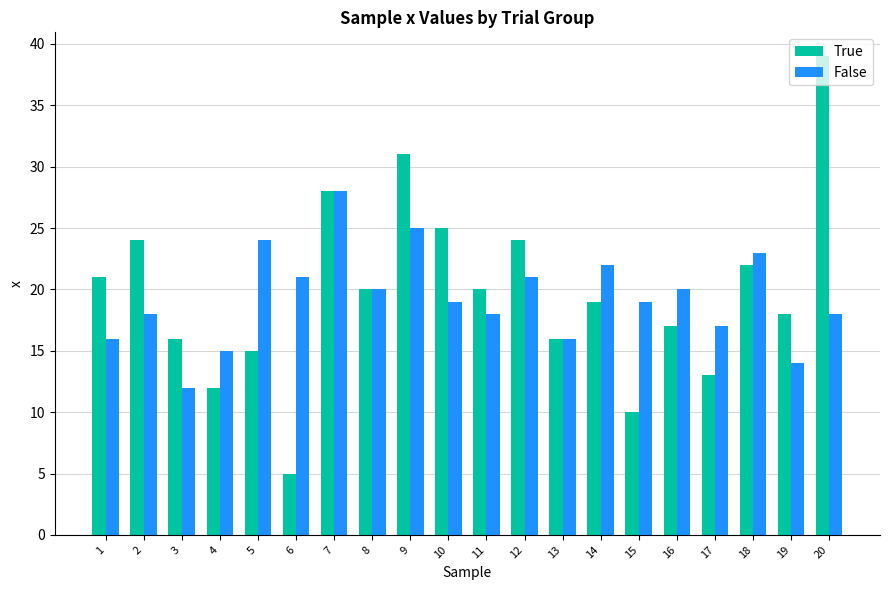

At how many categories does at least one series exceed 6?

20